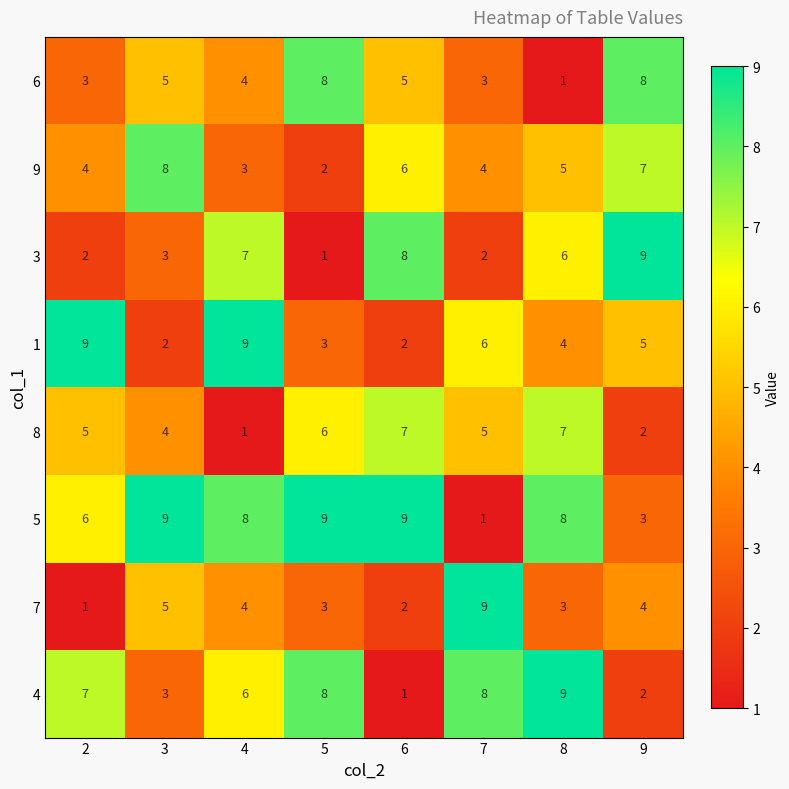

Which series has the largest total across all categories?

5